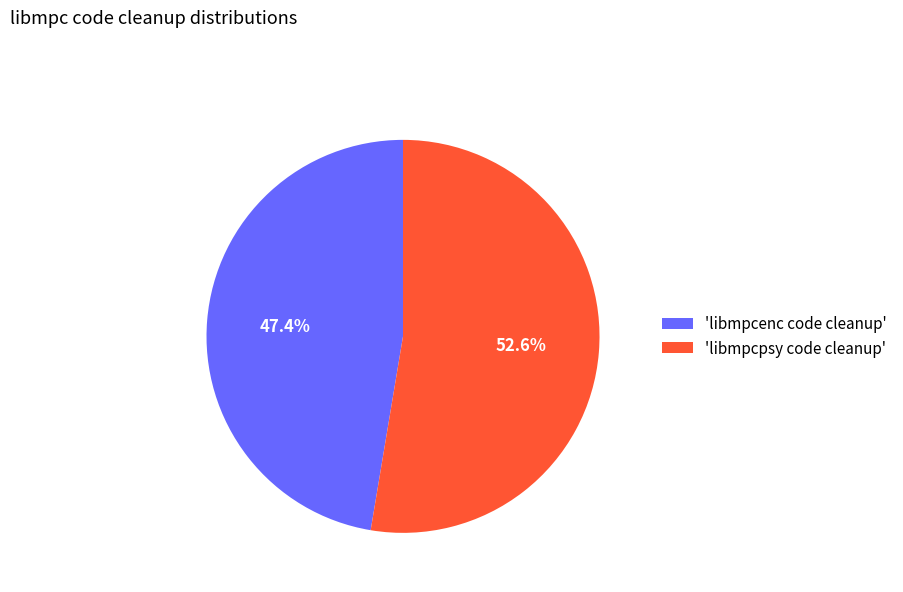

What is the majority slice?

'libmpcpsy code cleanup'